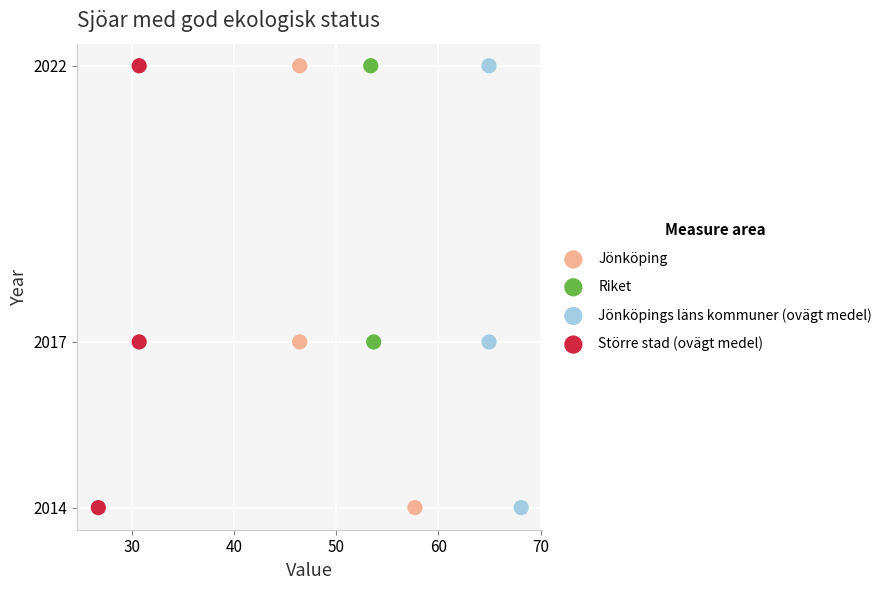

What are all the series names shown in the legend?

Jönköping, Riket, Jönköpings läns kommuner (ovägt medel), Större stad (ovägt medel)